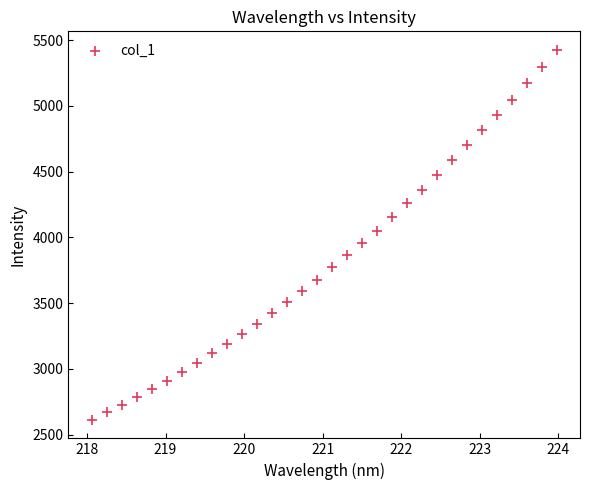

What is the range of Y values (max minus min)?

2815.4